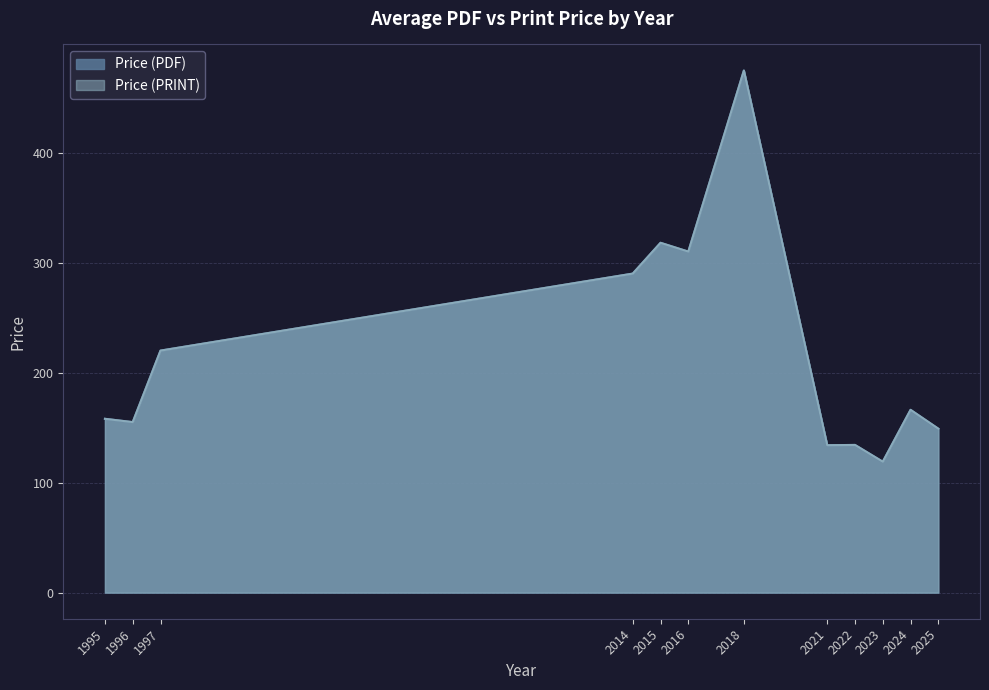

What is the value of the Price (PDF) point at the 8th from the left?

134.0